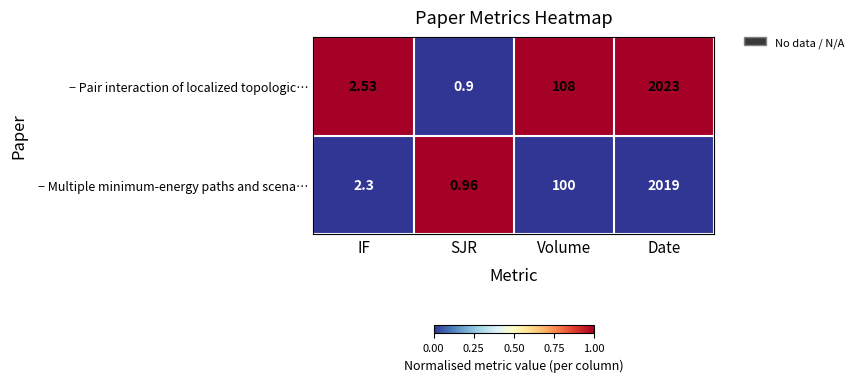

Rank the series by their average value, from highest to lowest.

− Pair interaction of localized topologic…, − Multiple minimum-energy paths and scena…